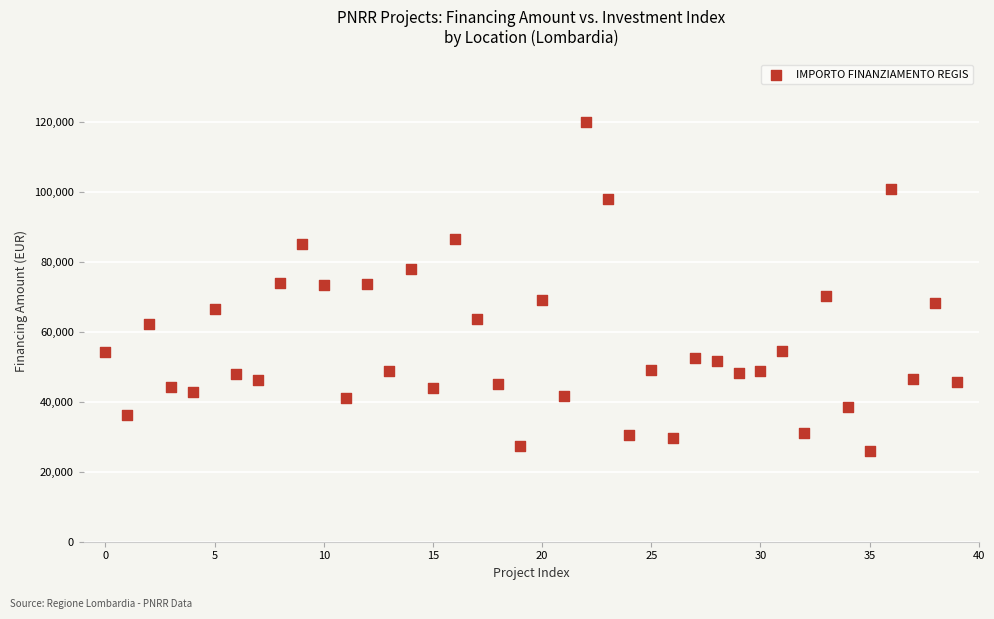

What is the range of Y values (max minus min)?

93941.0